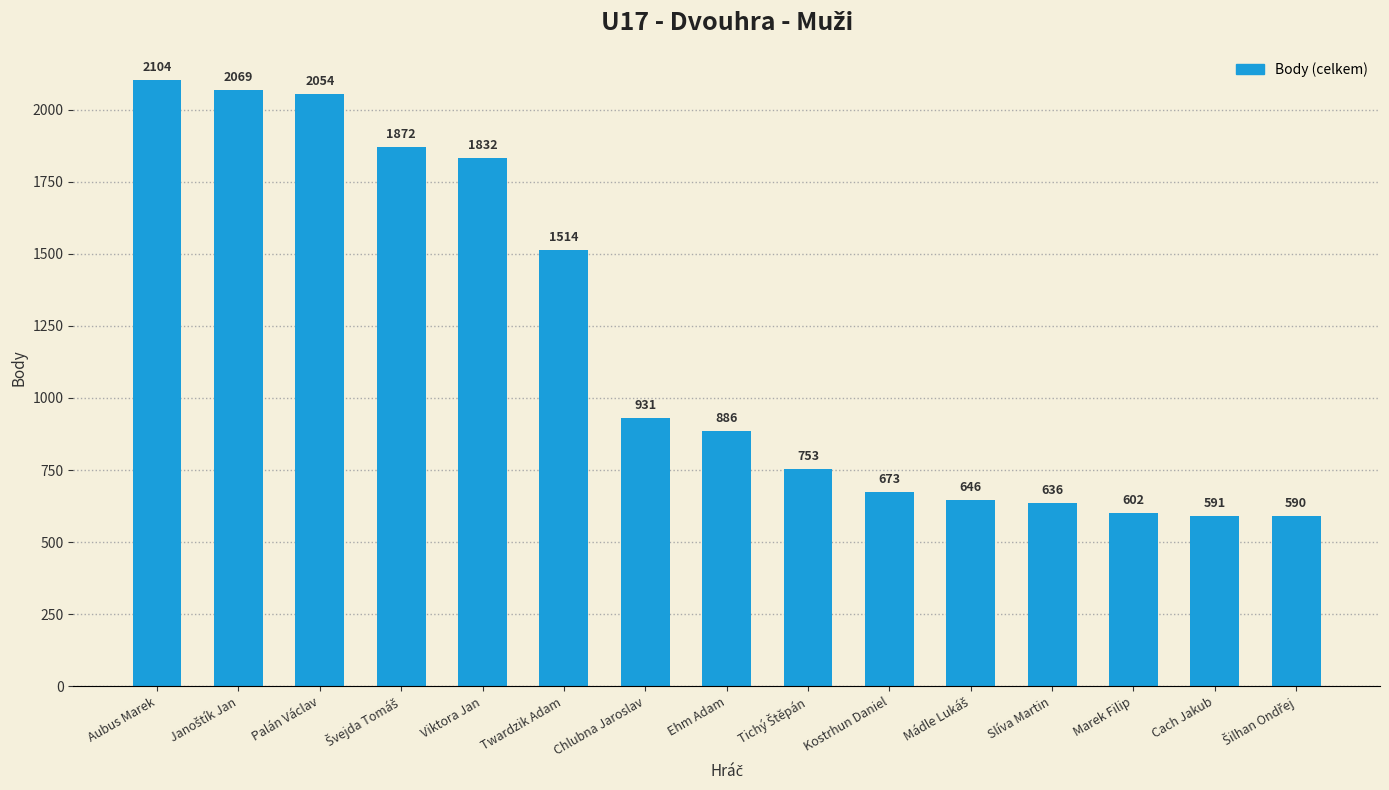

Reading left to right, extract all data points from this chart.

2104	2069	2054	1872	1832	1514	931	886	753	673	646	636	602	591	590